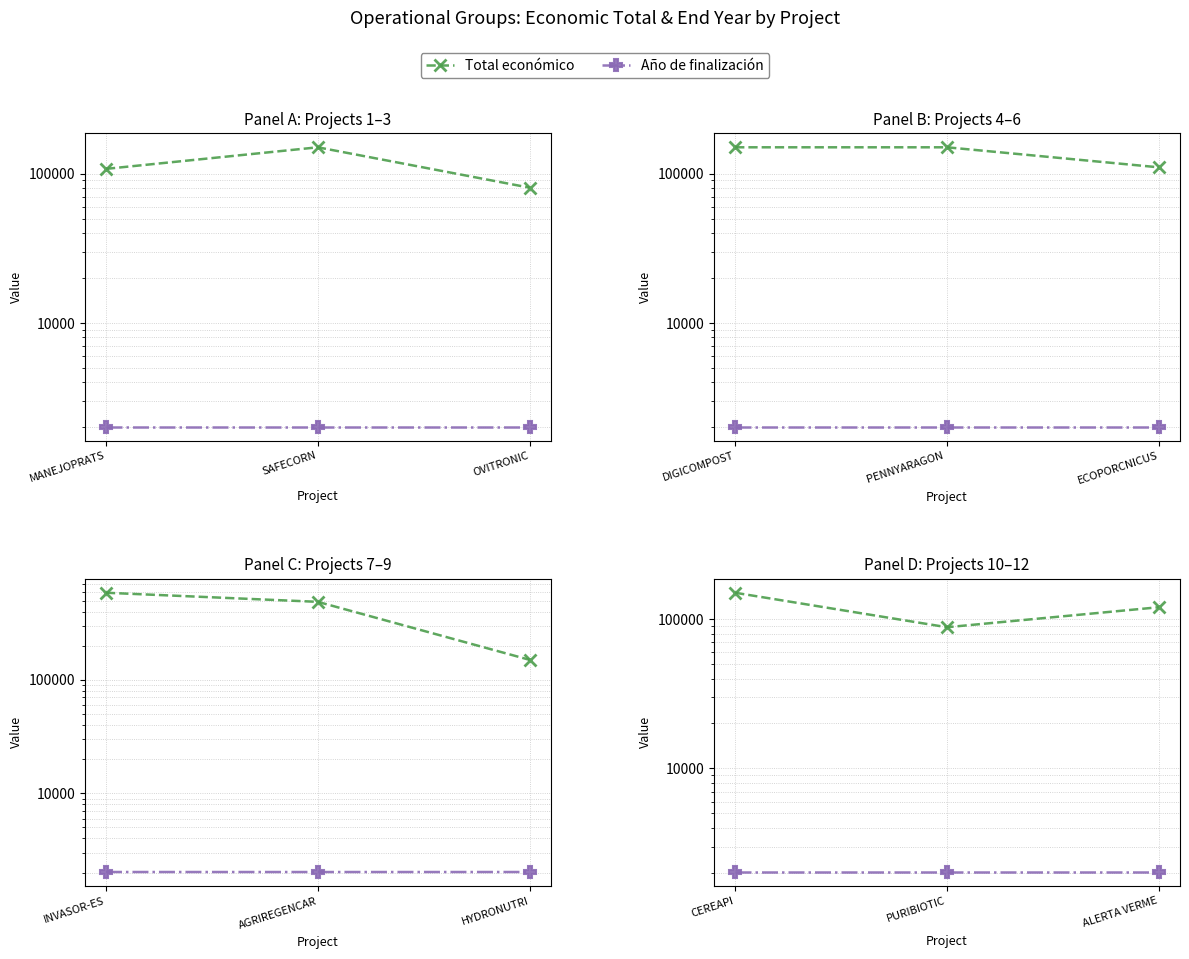

At which category does the chart reach its minimum across all series?

CEREAPI